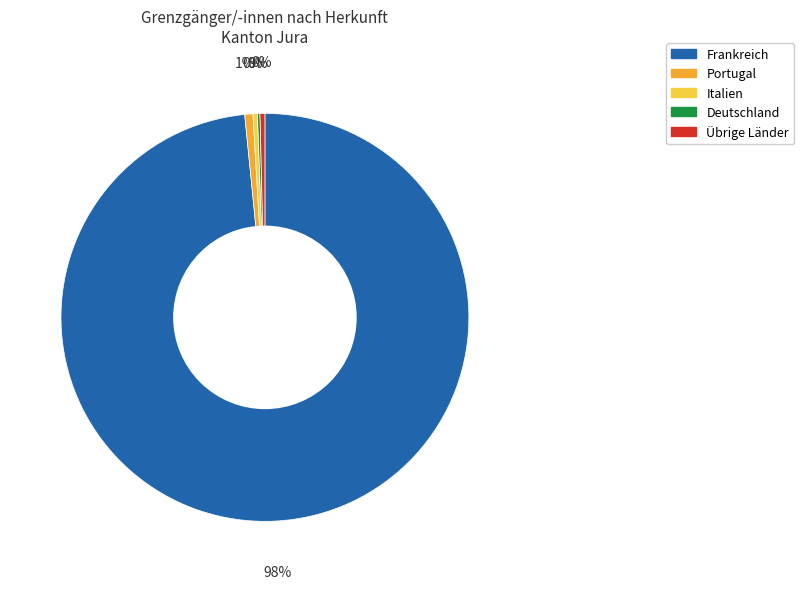

To the nearest percent, what is the average slice percentage?

20%